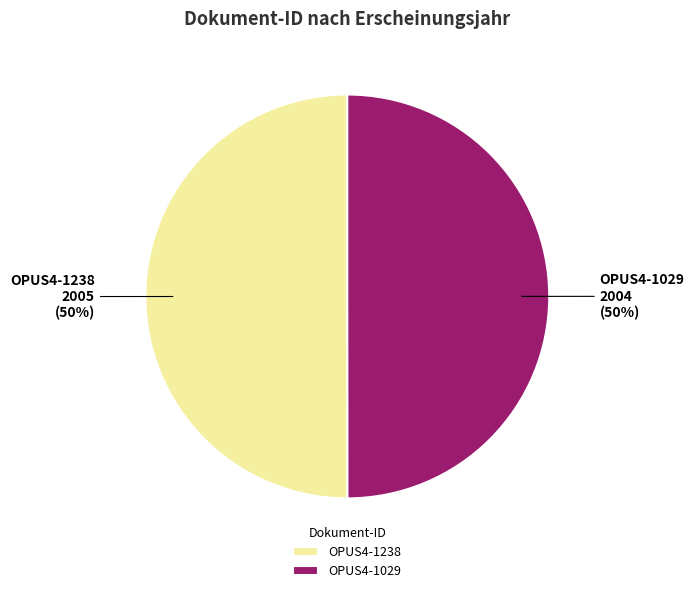

To the nearest percent, what portion does OPUS4-1029 represent?

50%